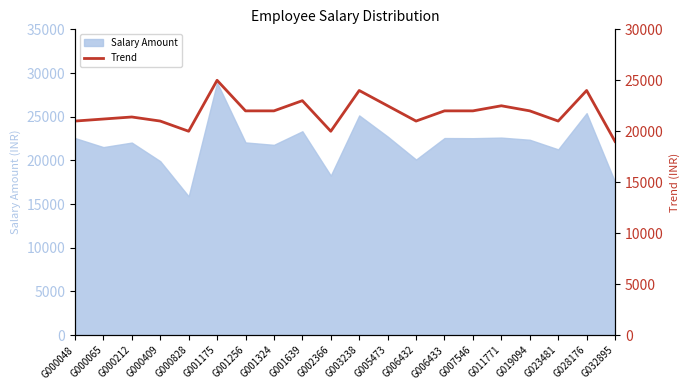

What is the ratio of the value at G028176 to the value at G007546?

1.1